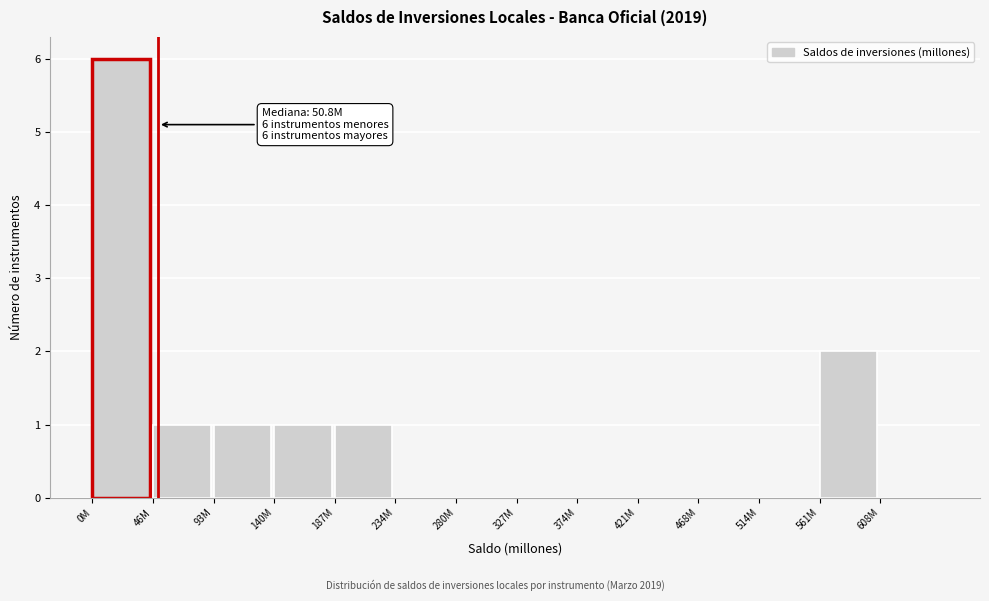

Reading right to left, what are all the values shown in this chart?

608M=0	561M=2	514M=0	468M=0	421M=0	374M=0	327M=0	280M=0	234M=0	187M=1	140M=1	93M=1	46M=1	0M=6